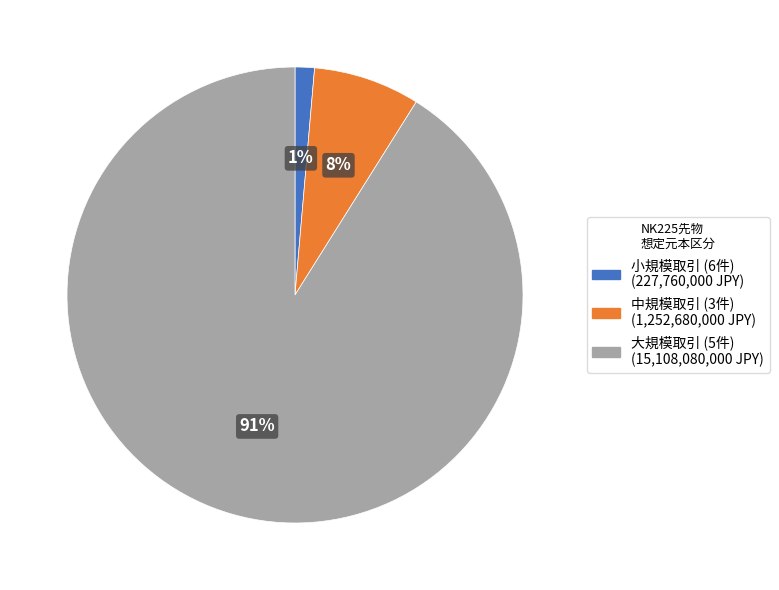

Does any single category account for the majority?

Yes